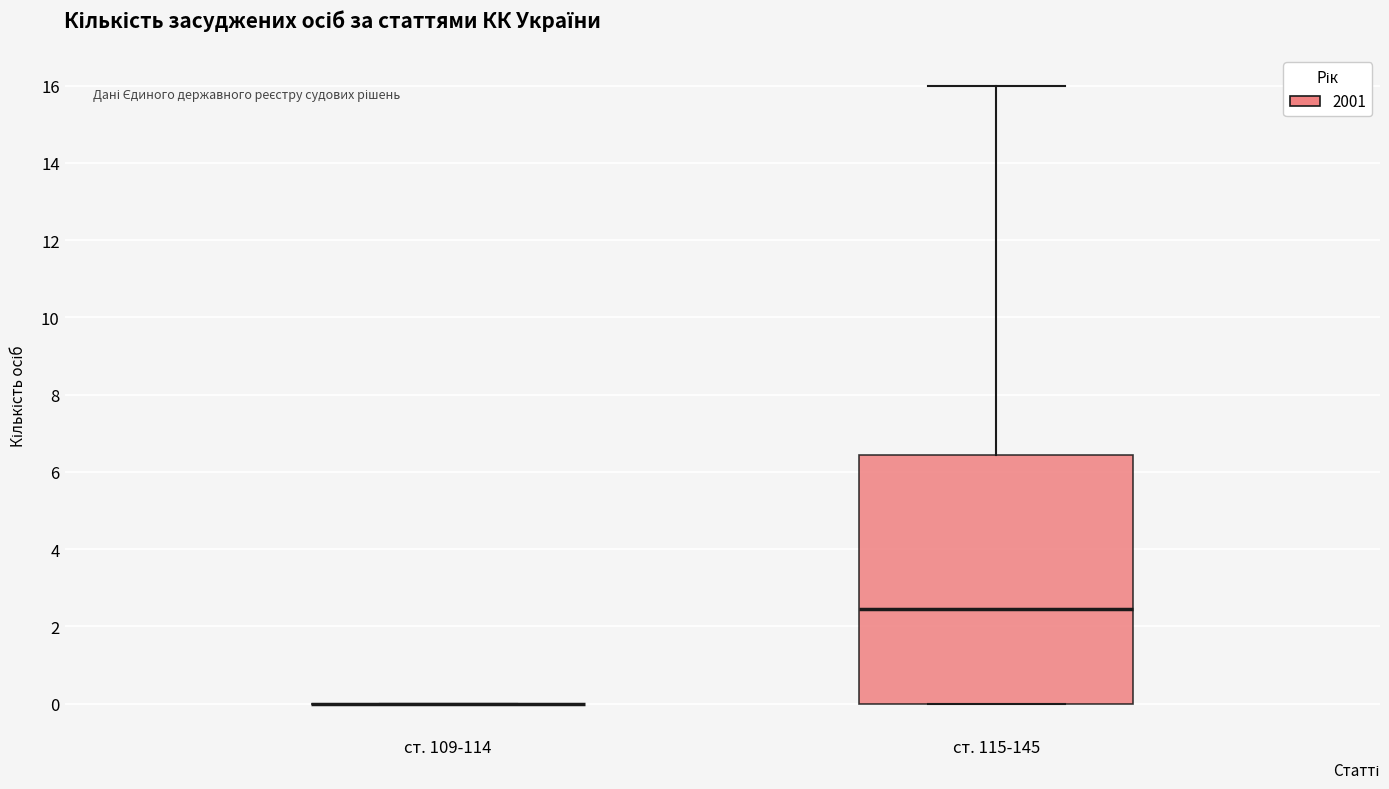

Which box is the tallest, from its lower edge to its upper edge?

ст. 115-145